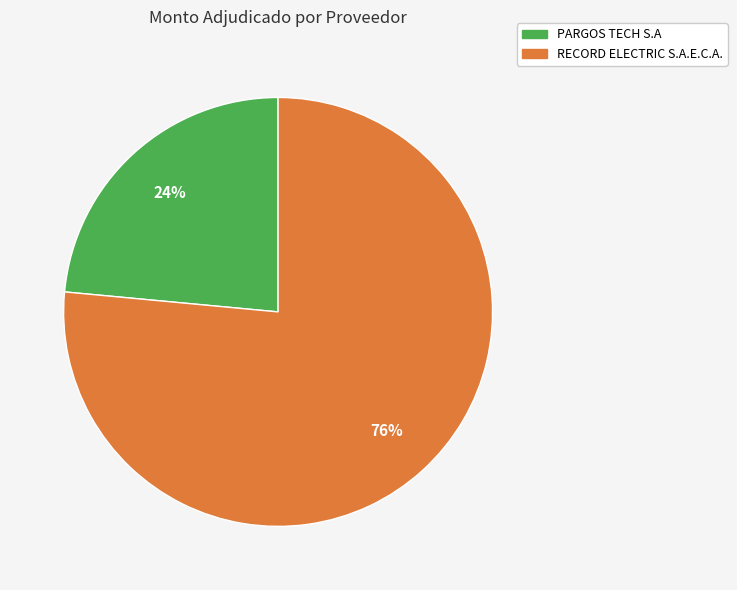

Is it true that RECORD ELECTRIC S.A.E.C.A. is 76% of the pie?

True